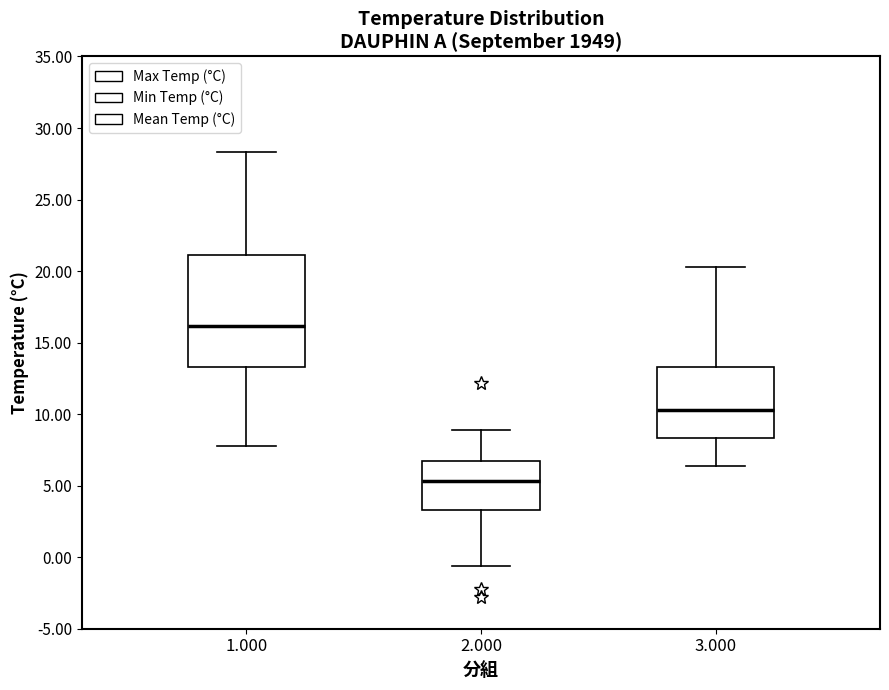

Where is the lower edge of the box at x = 1.000 on the y-axis? The values are not printed on the chart, so give them approximately, as read against the axis.

13.5